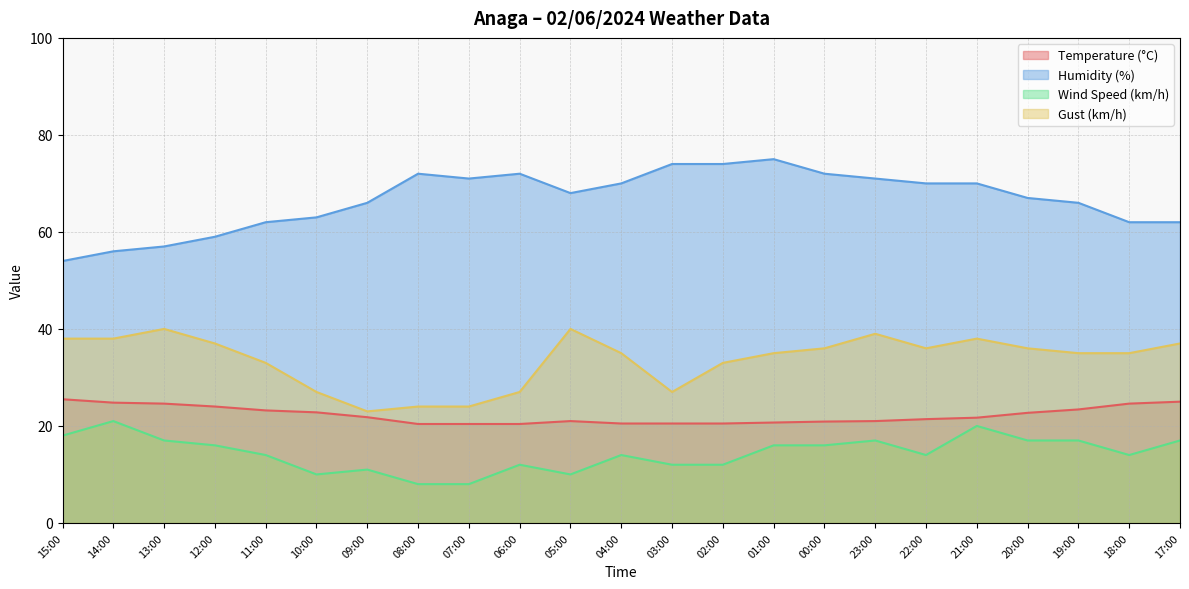

How many data points in Wind Speed (km/h) are less than 14?

8